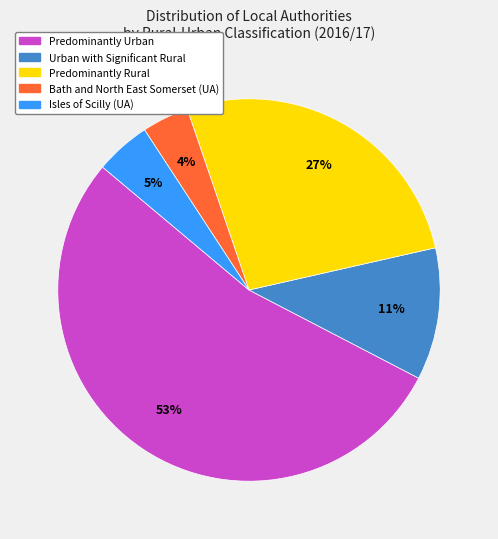

Is there a majority slice in this chart?

Yes